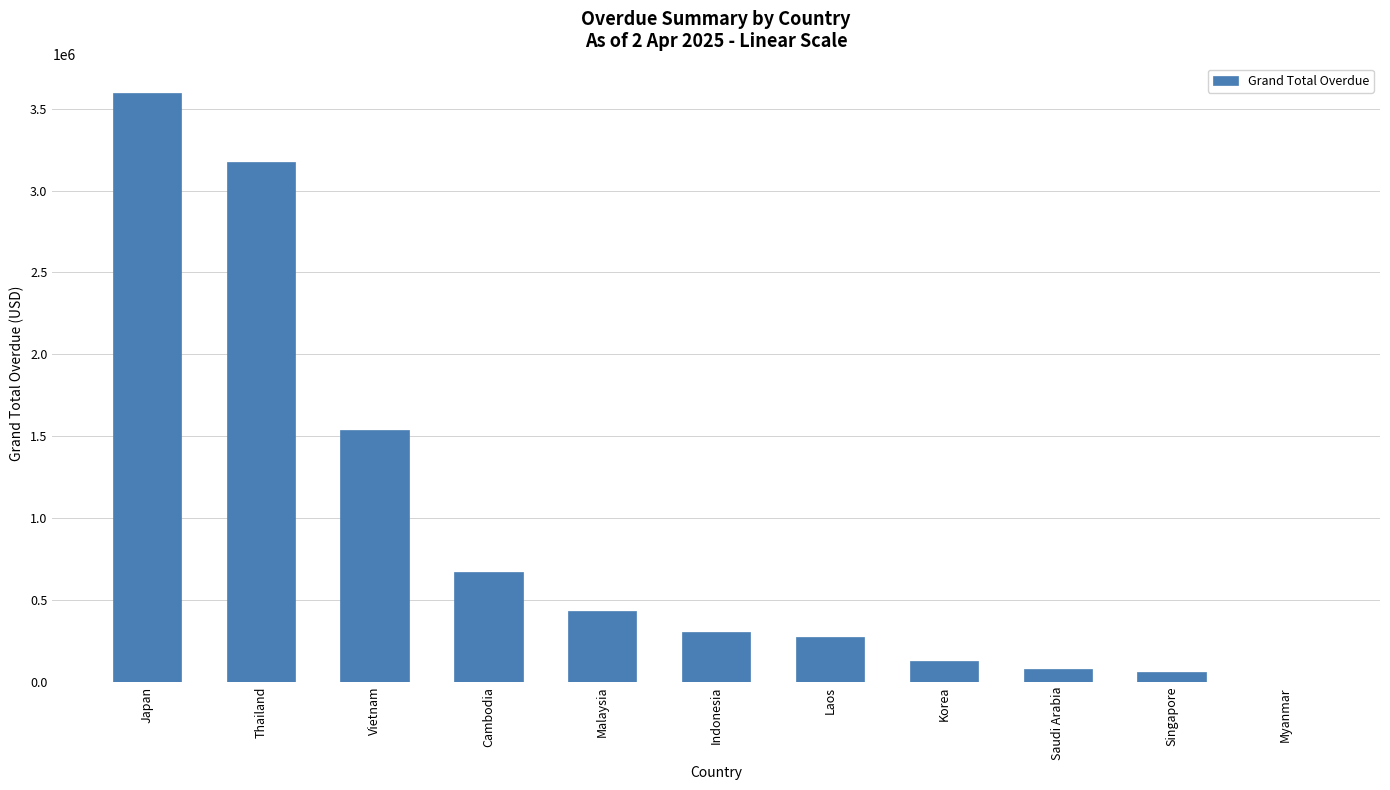

What is the change in value from Thailand to Saudi Arabia?

-3093474.8